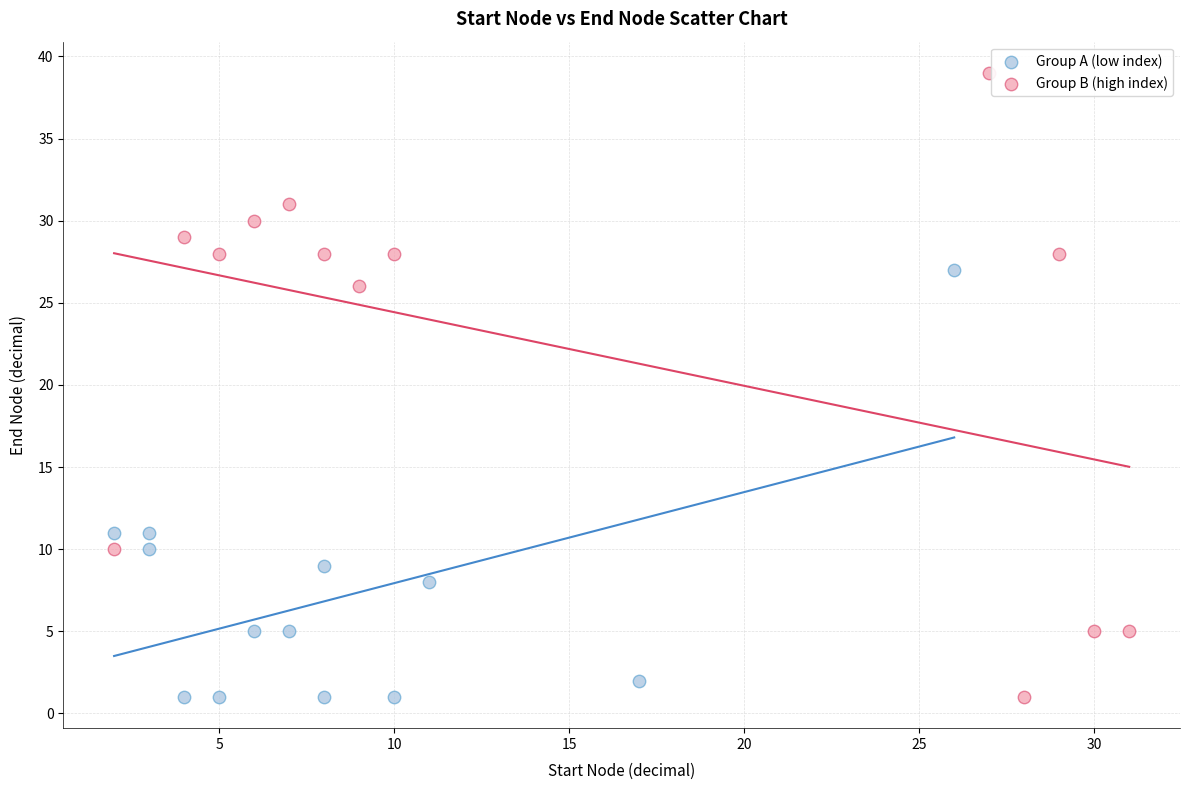

Which series reaches the maximum Y coordinate?

Group B (high index)